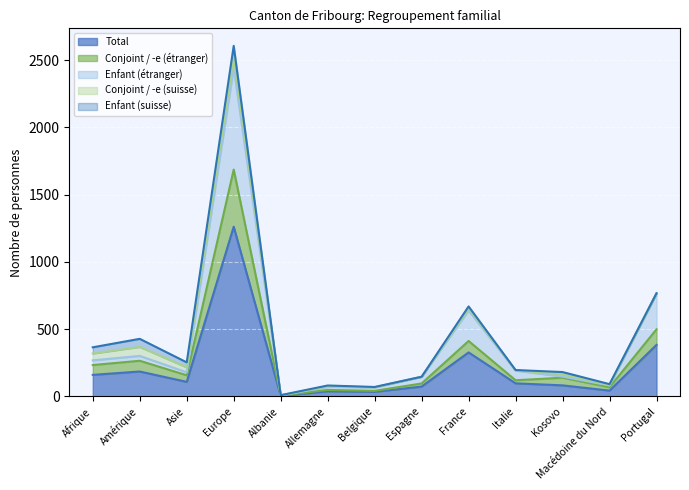

Does the chart display data point markers on the line(s)?

No